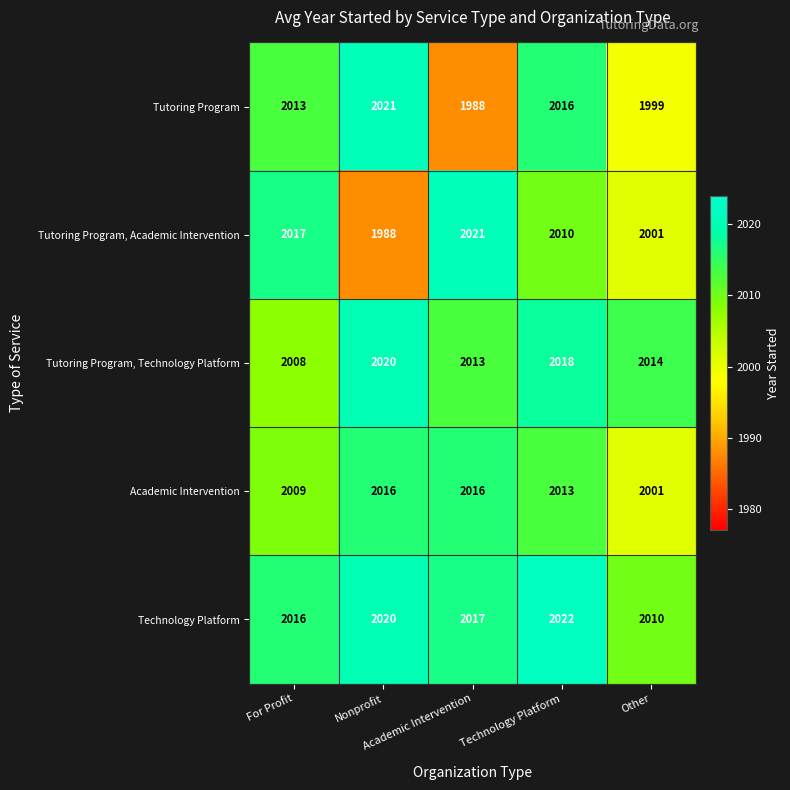

What is the maximum value shown in the chart?

2022